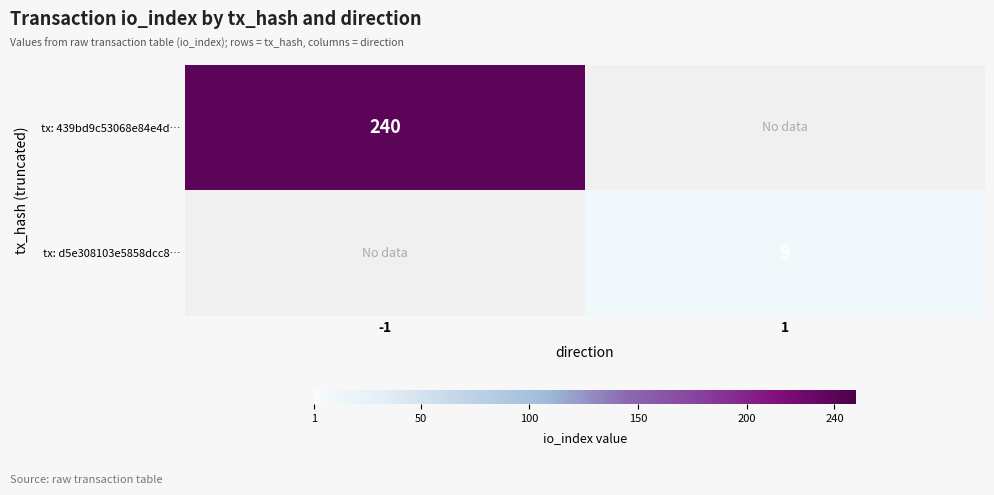

Is it true that tx: 439bd9c53068e84e4d… equals 240 at -1?

True